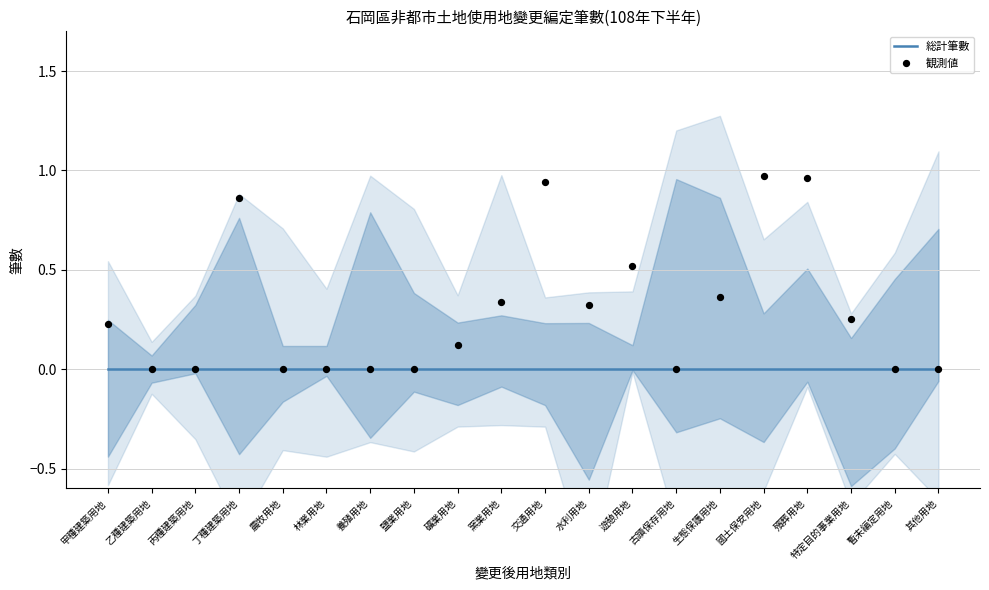

Which series contains the lowest Y value?

総計筆數